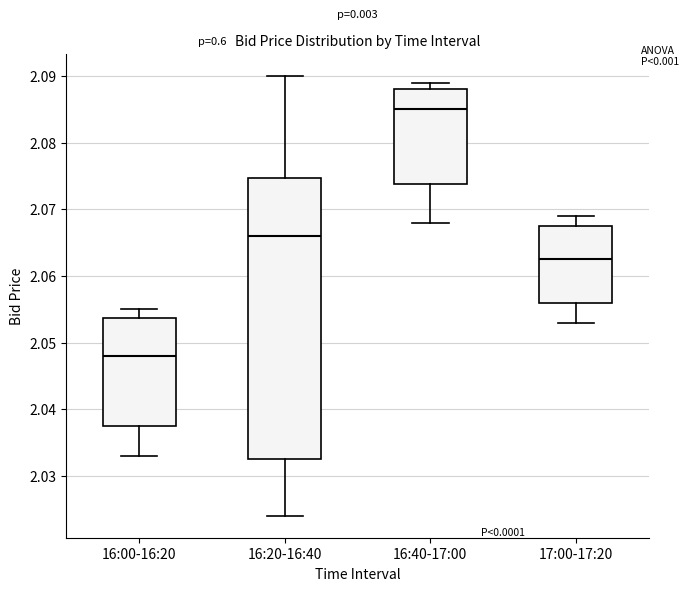

Which box is the tallest, from its lower edge to its upper edge?

16:20-16:40